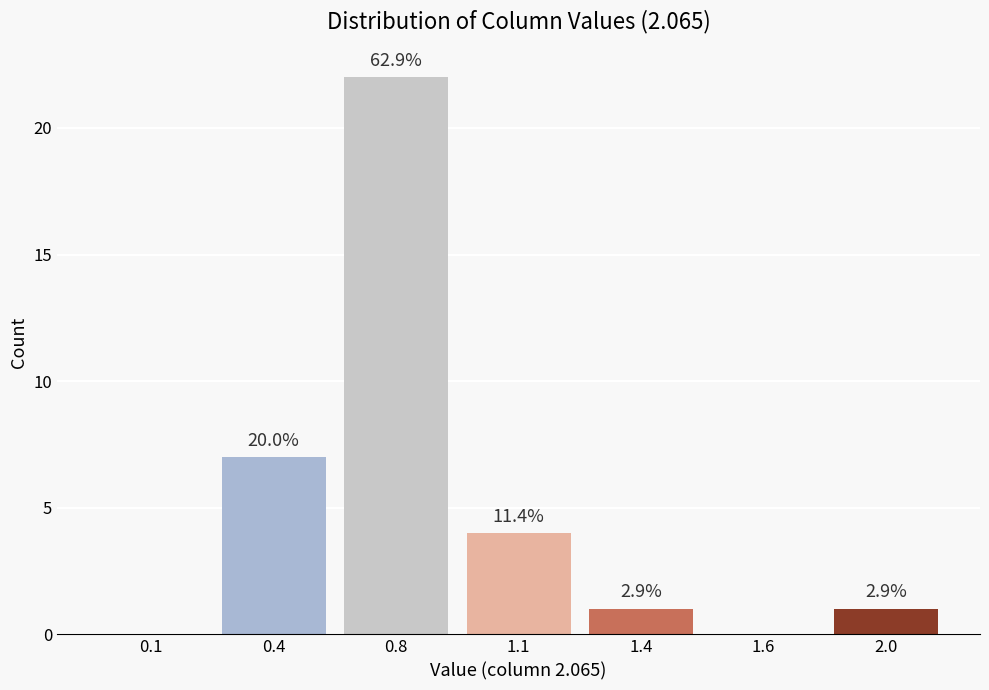

Are the bars horizontal?

No